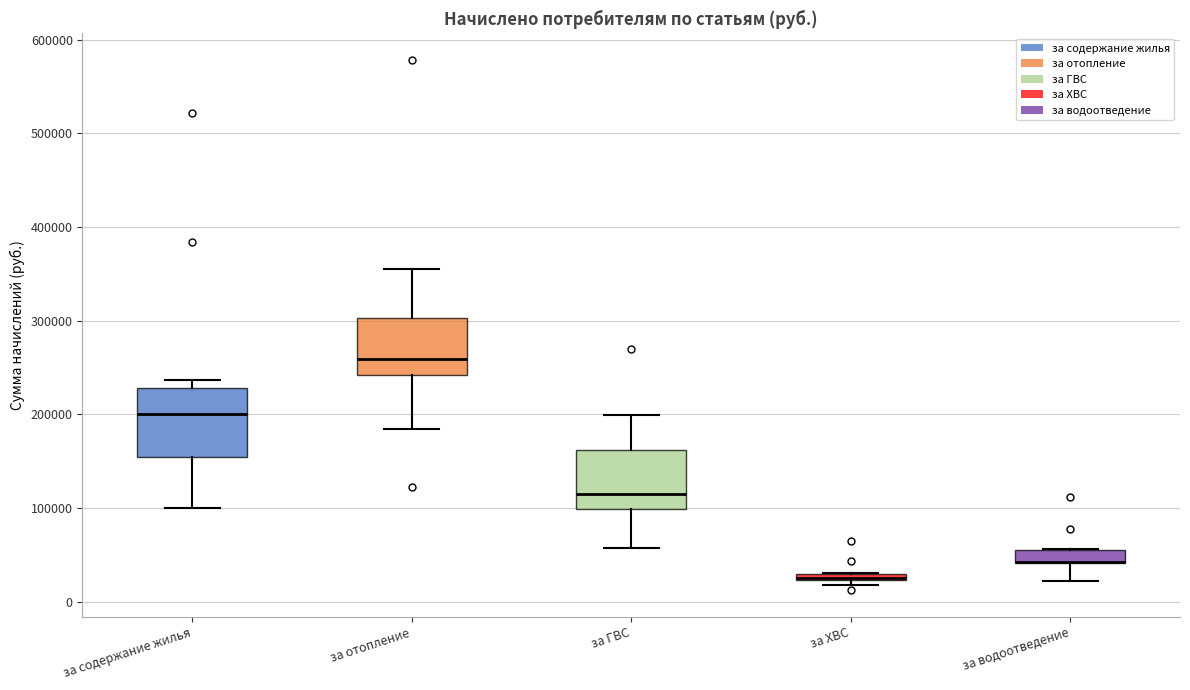

Which box is the tallest, from its lower edge to its upper edge?

за содержание жилья